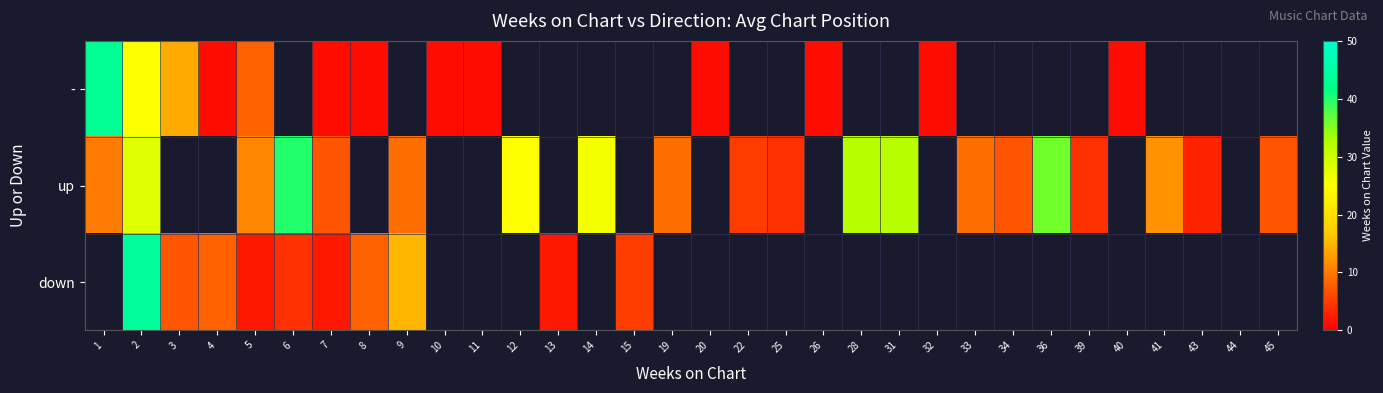

How many distinct data groups are displayed?

3